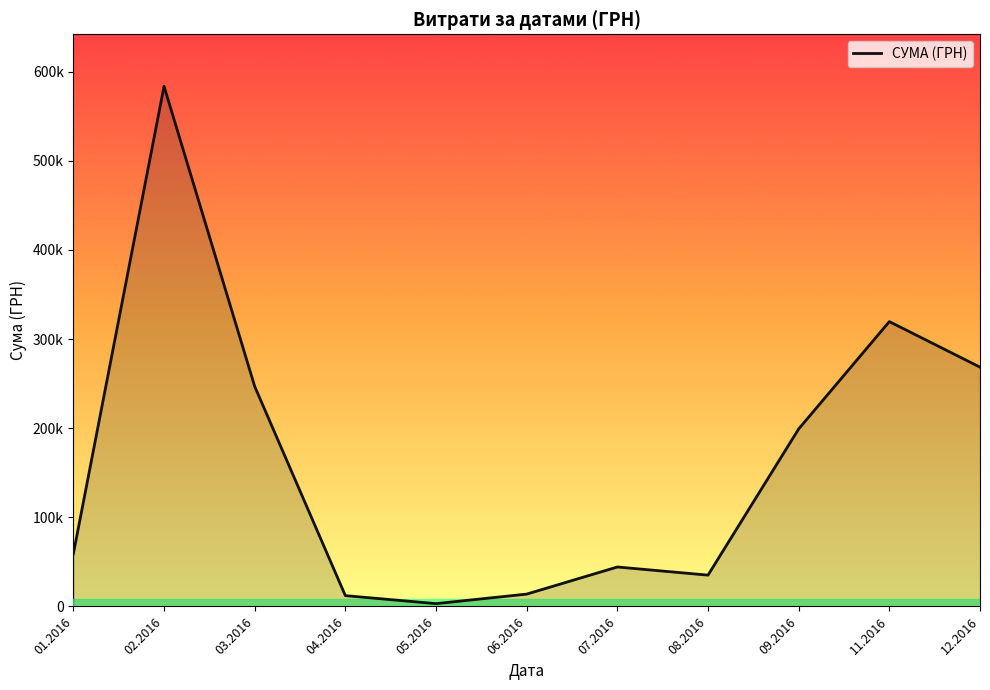

How many data points are above 59222?

6